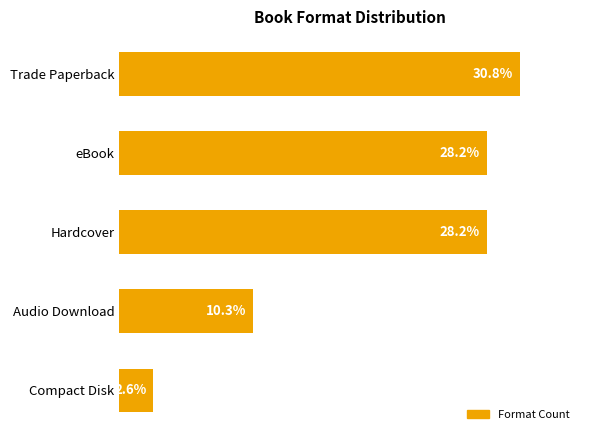

What is the label of the 2nd bar from the top?

eBook